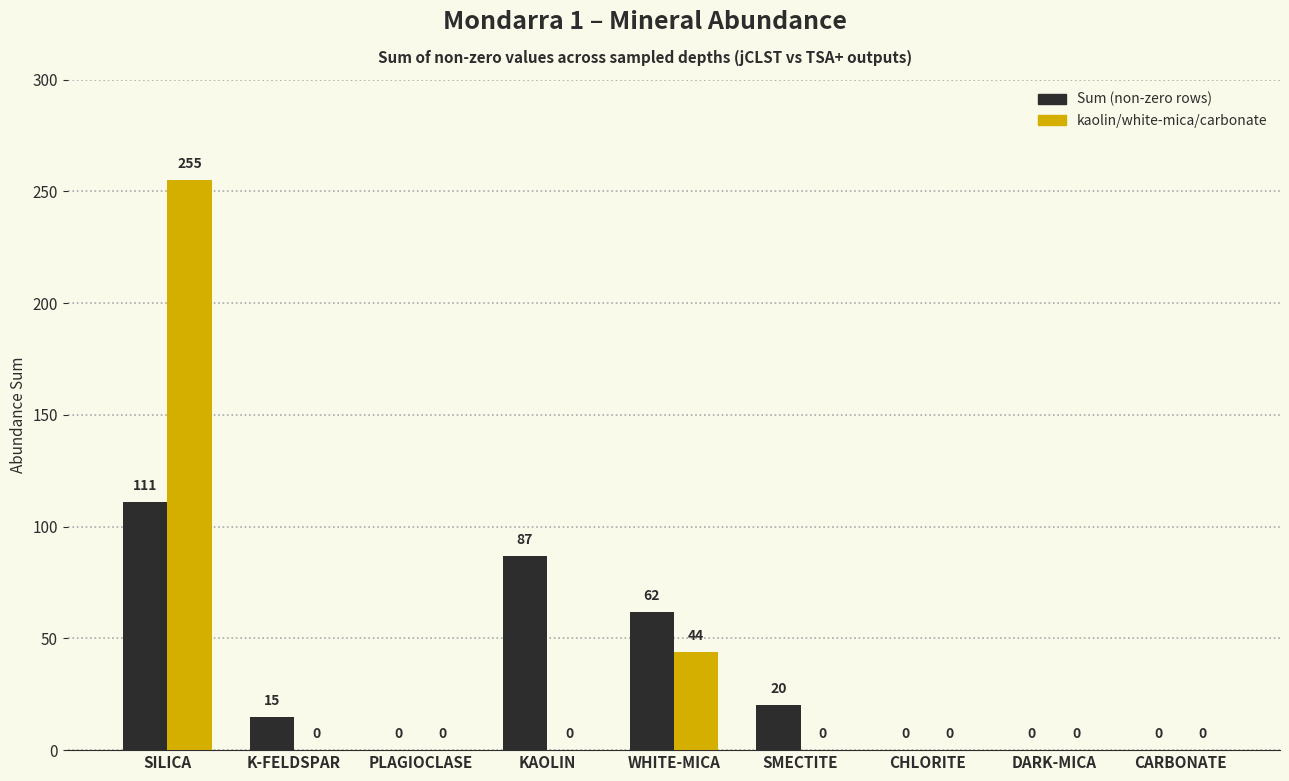

What is the highest value of the kaolin/white-mica/carbonate series?

255